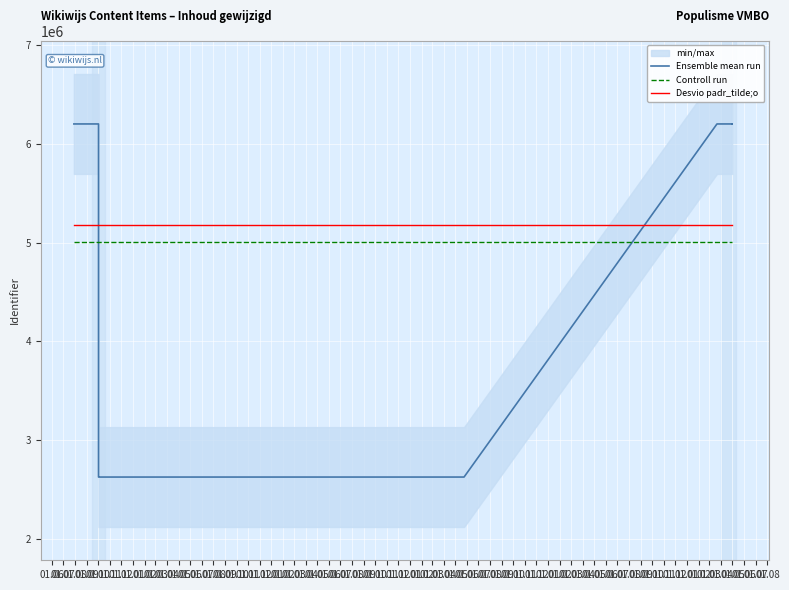

Between 01.12 and 01.11, which is larger?

01.12